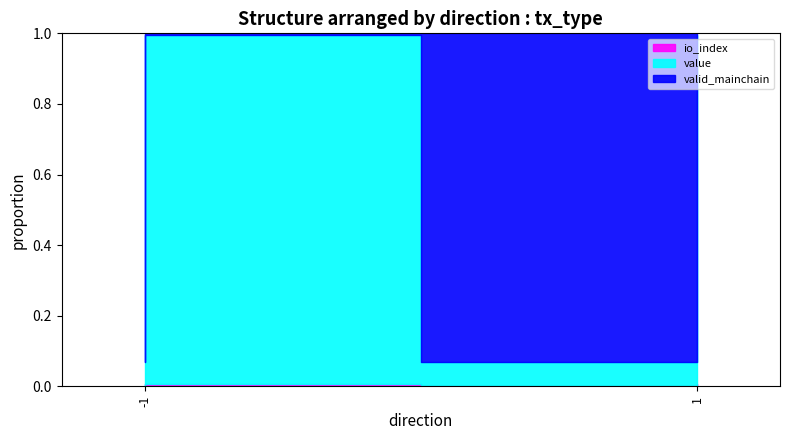

How many lines are shown in the chart?

3